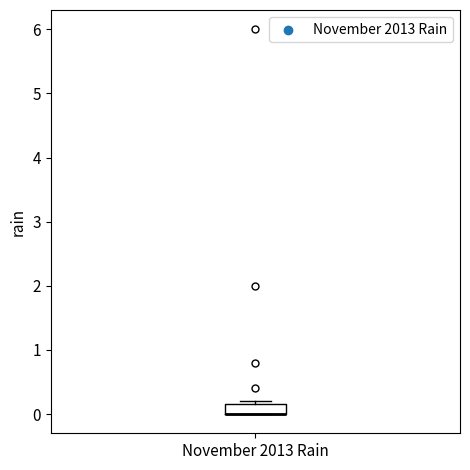

Transcribe this box plot: give where the median line is, the range the box spans, and where the two whiskers end, as read against the y-axis. The values are not printed on the chart, so give them approximately, as read against the axis.

median 0.0 (drawn on the box's lower edge), box 0.0 to 0.2, whiskers 0.0 to 0.2 (just above the box's upper edge)